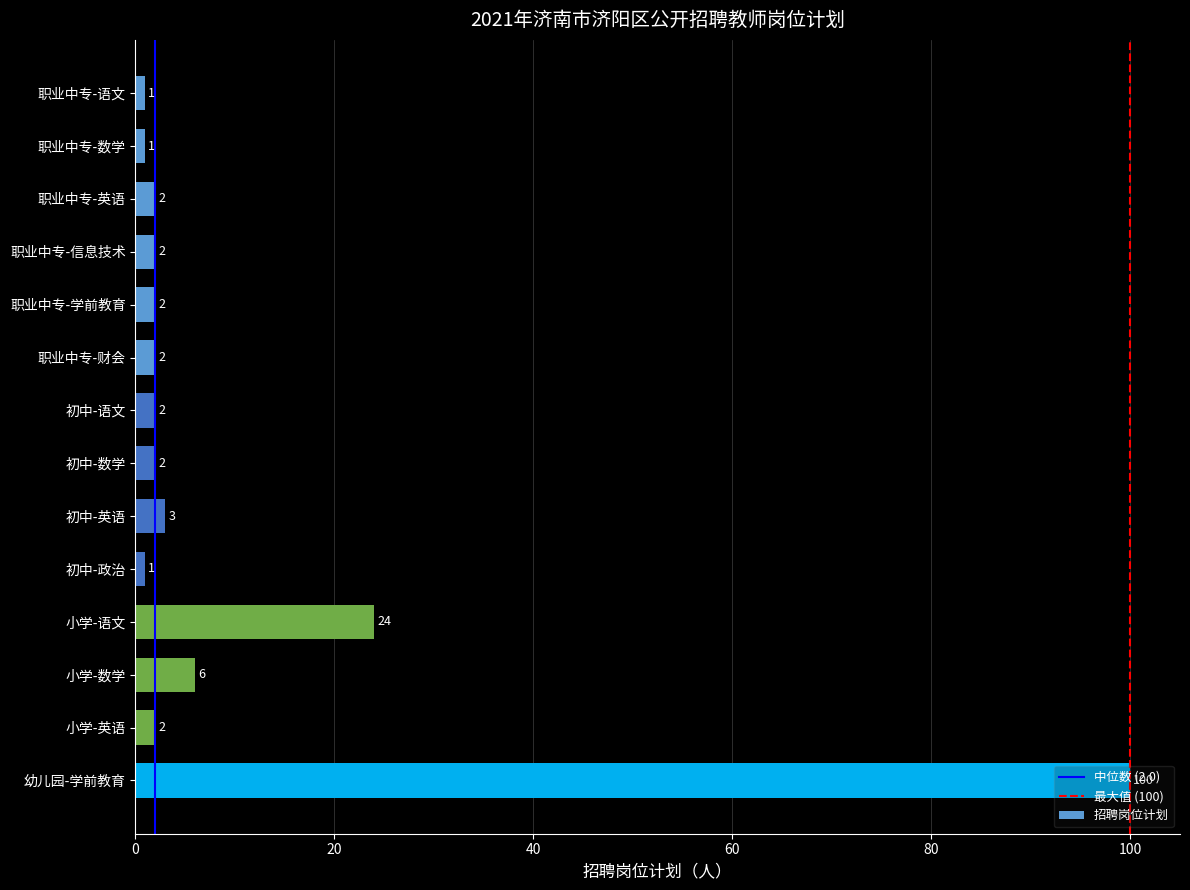

What is the ratio of the value at 小学-数学 to the value at 小学-英语?

3.0